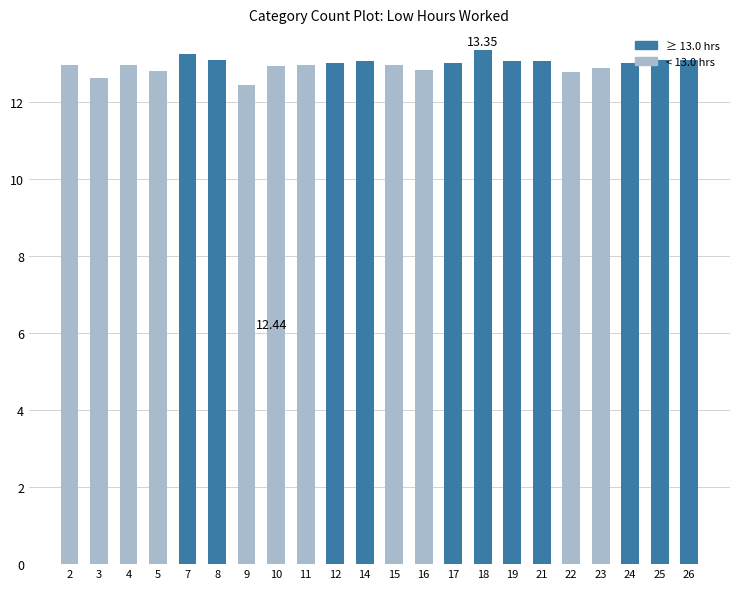

Is it true that the value at 4 is 21.8?

False